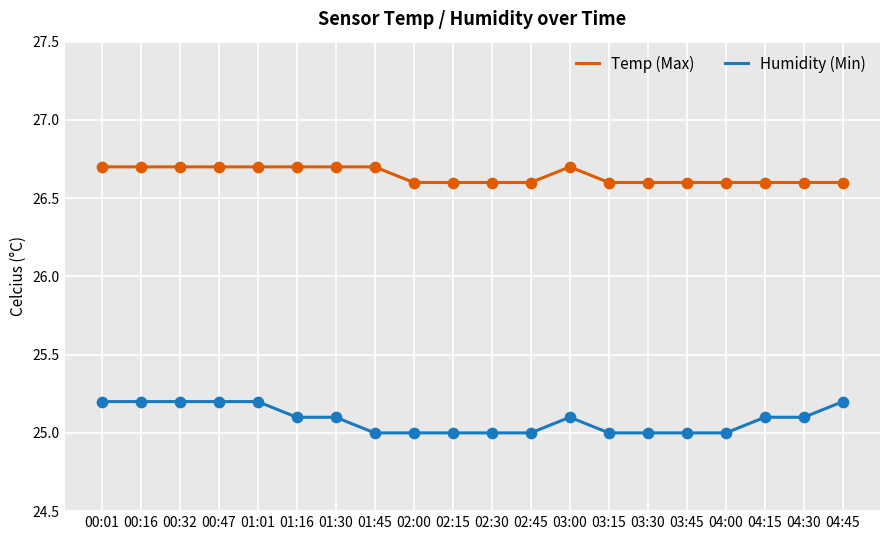

What is the total value across all series at 04:45?

51.8